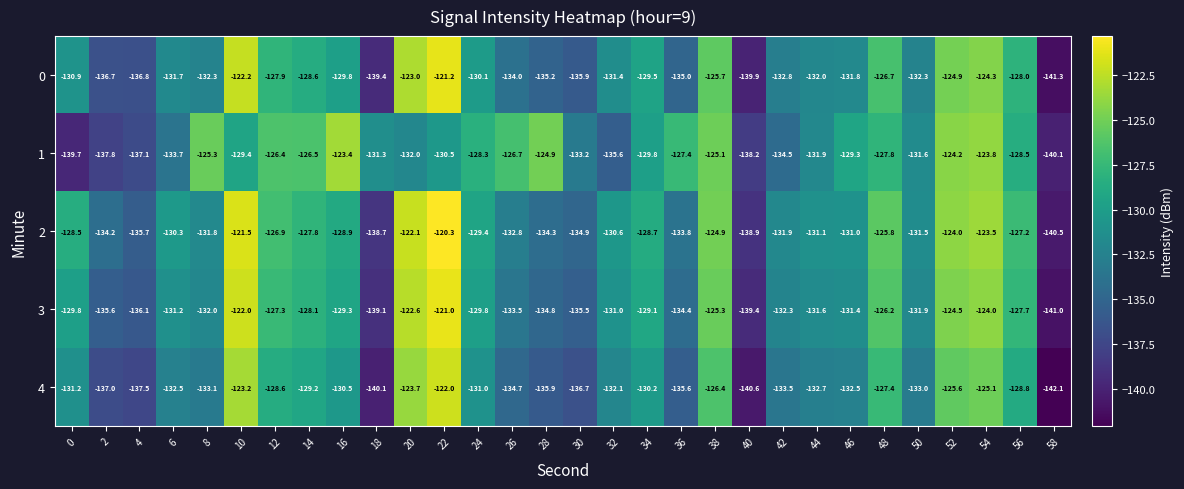

Rank the series at 0 from highest to lowest value.

2, 3, 0, 4, 1